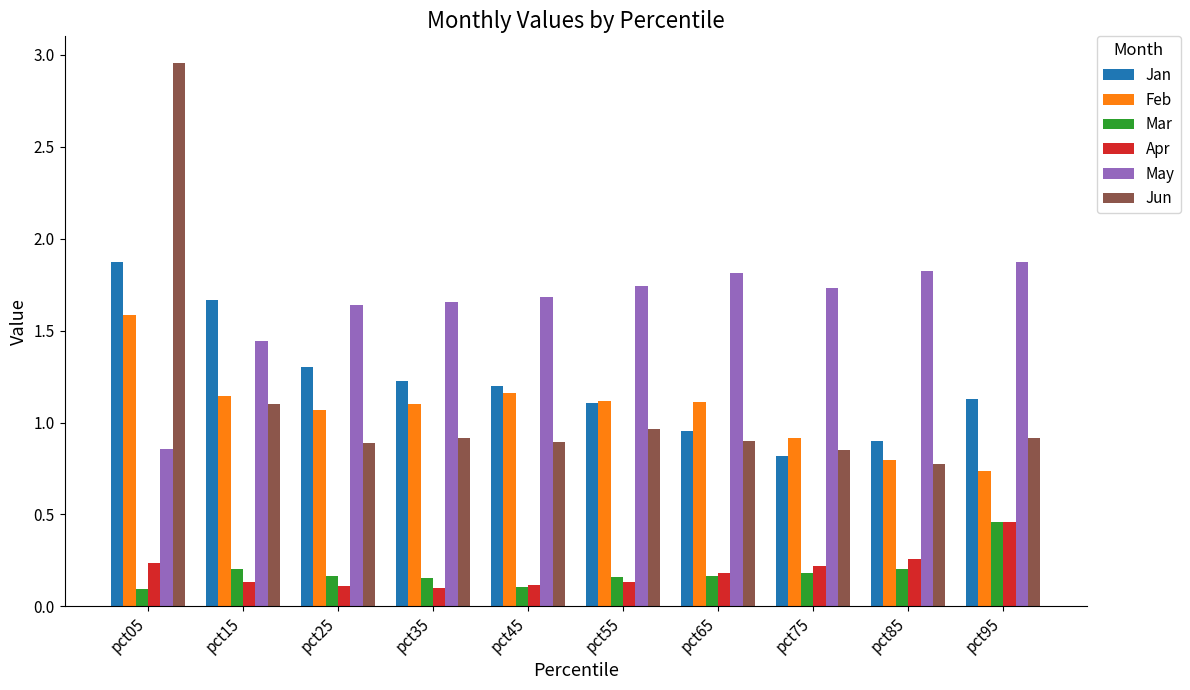

Which category has the highest value in the Mar series?

pct95